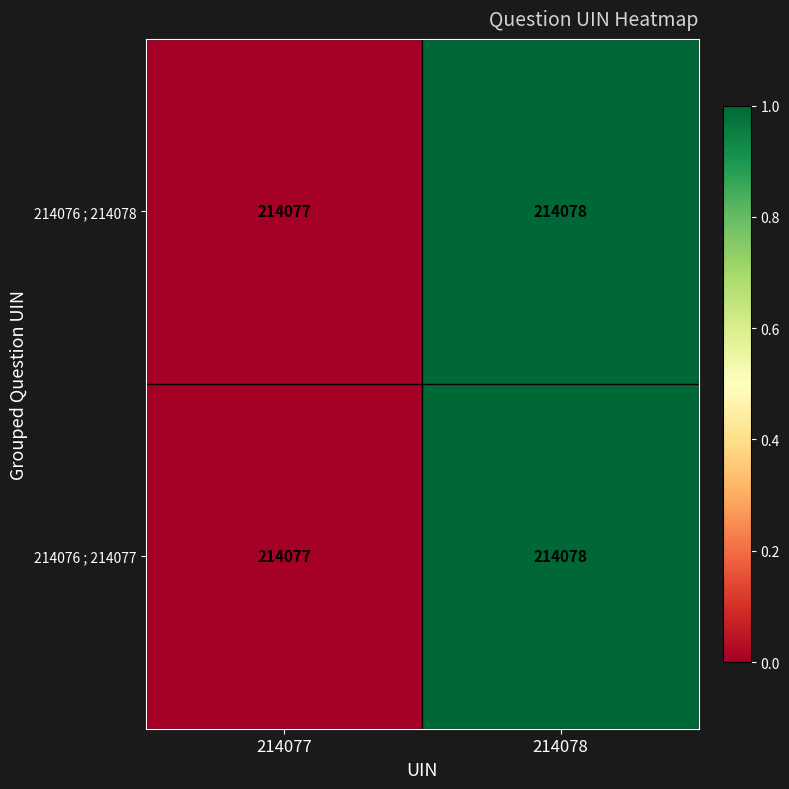

What is the total value across all series at 214078?

428156